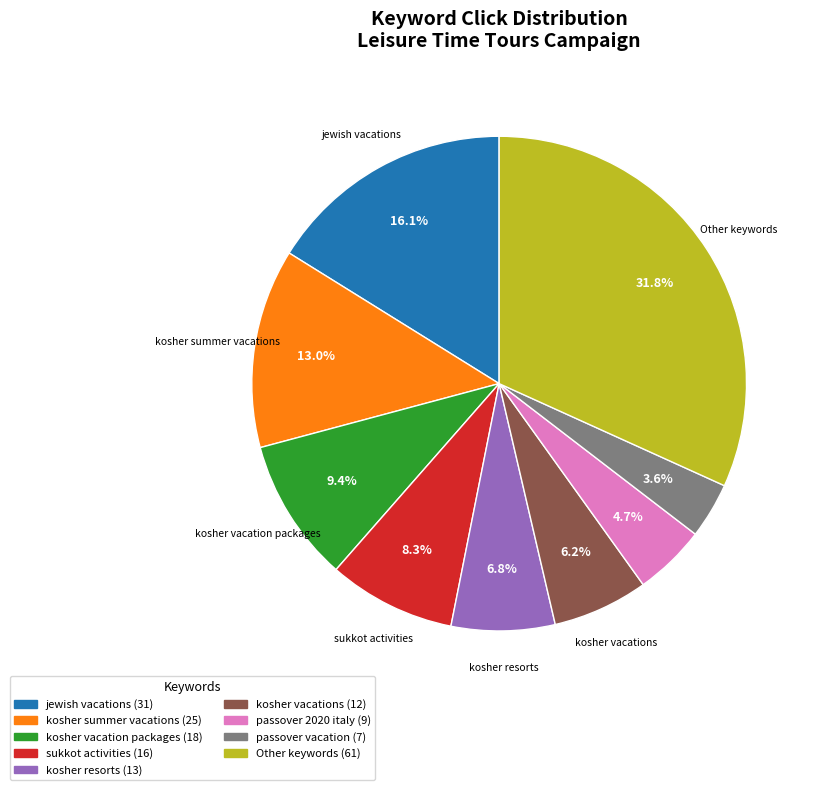

How many slices are in this pie chart?

9